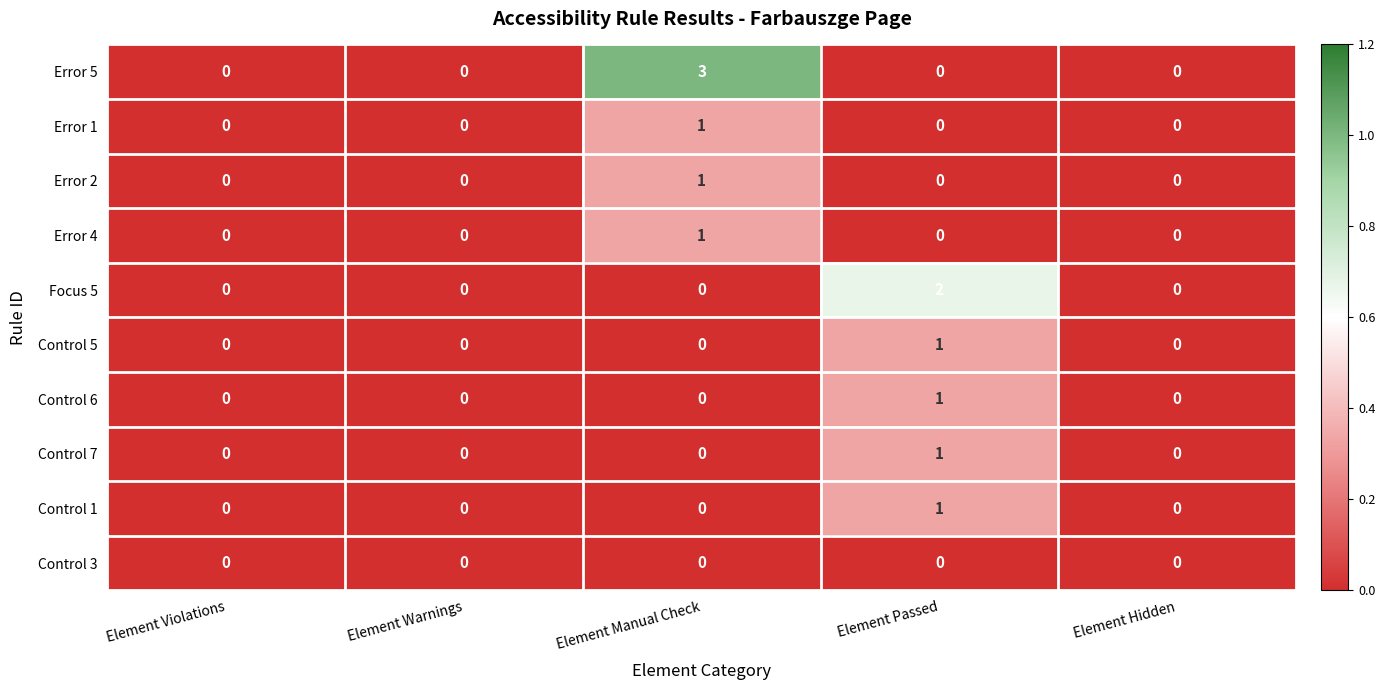

Which category has the highest value across all series?

Element Manual Check